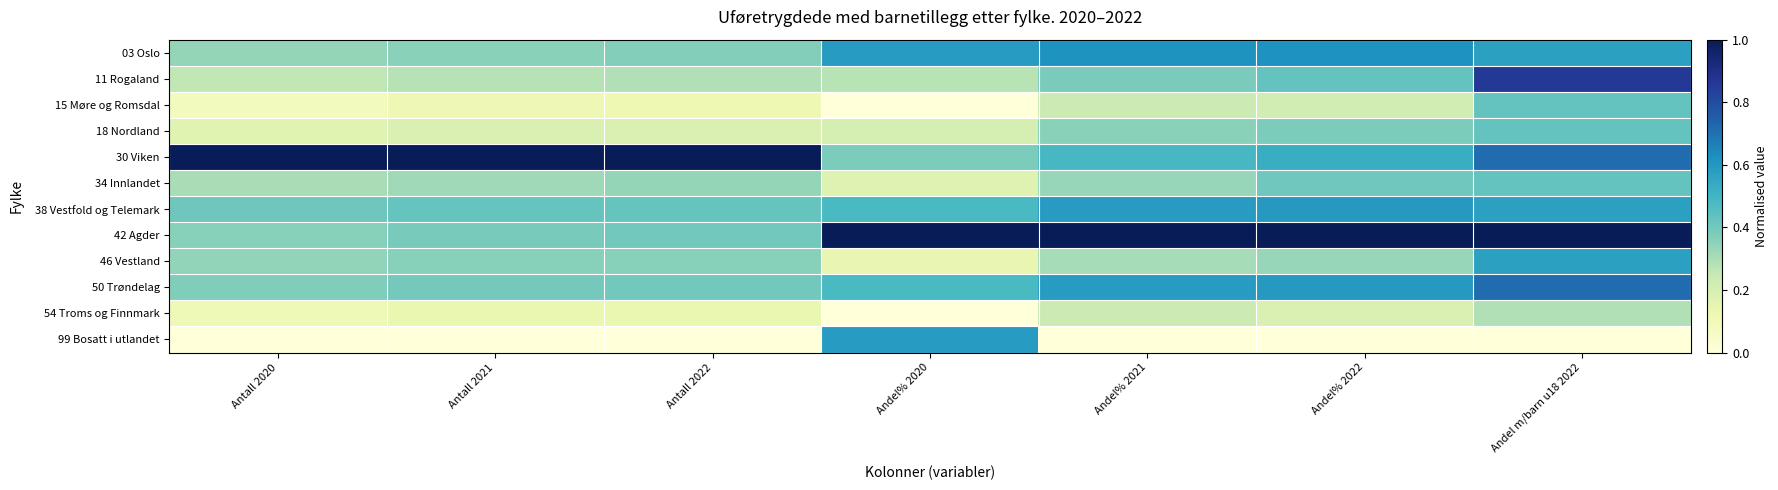

Rank the series at Andel% 2022 from highest to lowest value.

42 Agder, 03 Oslo, 38 Vestfold og Telemark, 50 Trøndelag, 30 Viken, 11 Rogaland, 34 Innlandet, 18 Nordland, 46 Vestland, 15 Møre og Romsdal, 54 Troms og Finnmark, 99 Bosatt i utlandet